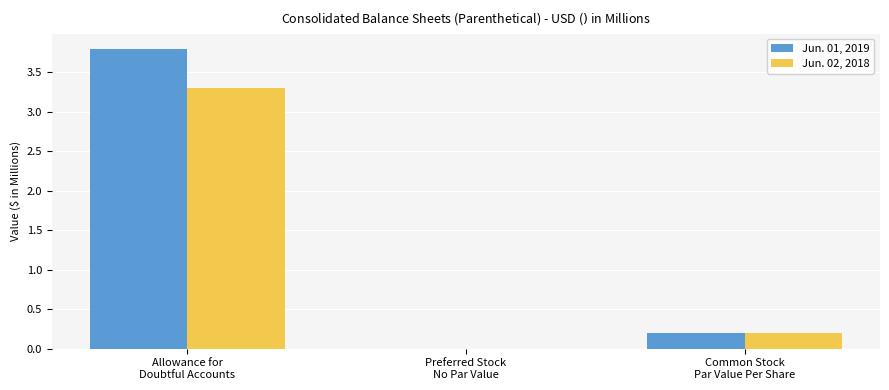

How many values in Jun. 01, 2019 are above zero?

2